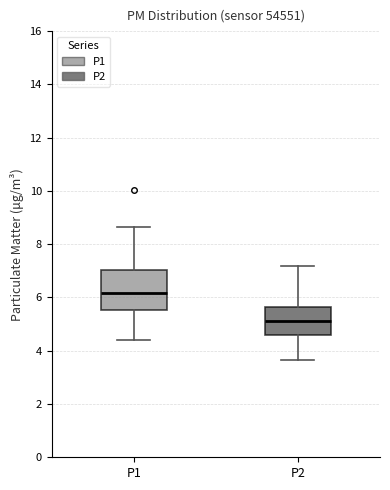

Reading left to right, transcribe this box plot: for each box, give where its median line is, the range the box spans, and where its two whiskers end, as read against the y-axis. The values are not printed on the chart, so give them approximately, as read against the axis.

P1: median 6.2, box 5.6 to 7.0, whiskers 4.4 to 8.6
P2: median 5.2, box 4.6 to 5.6, whiskers 3.6 to 7.2